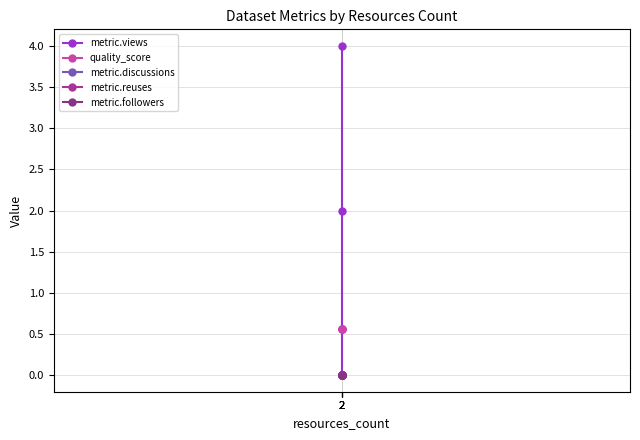

At which label does metric.followers reach its minimum?

2